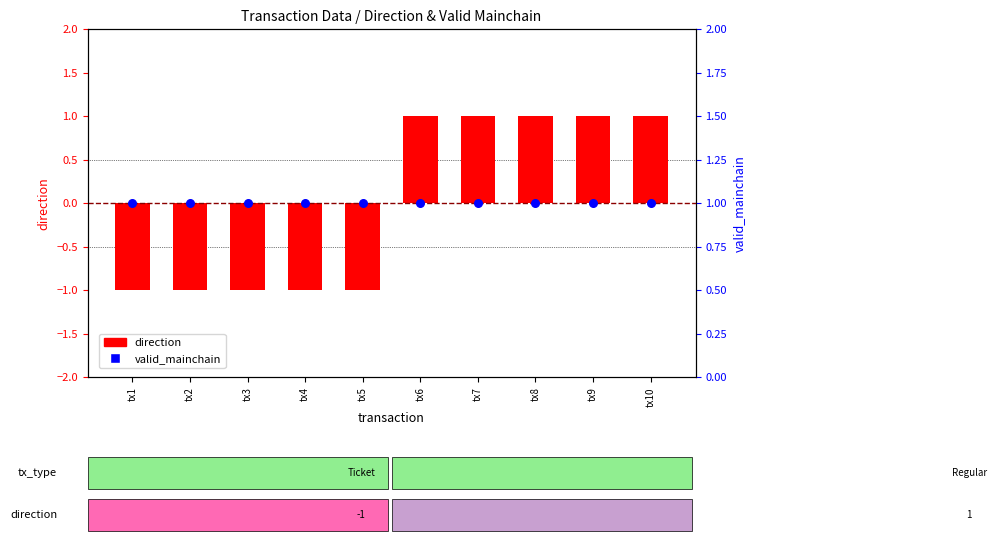

Which series reaches the minimum Y coordinate?

direction